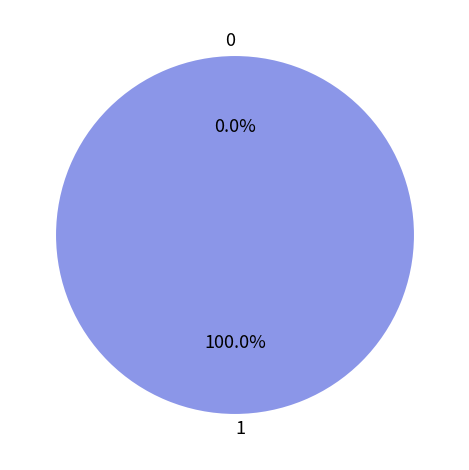

How many segments does this pie chart have?

2